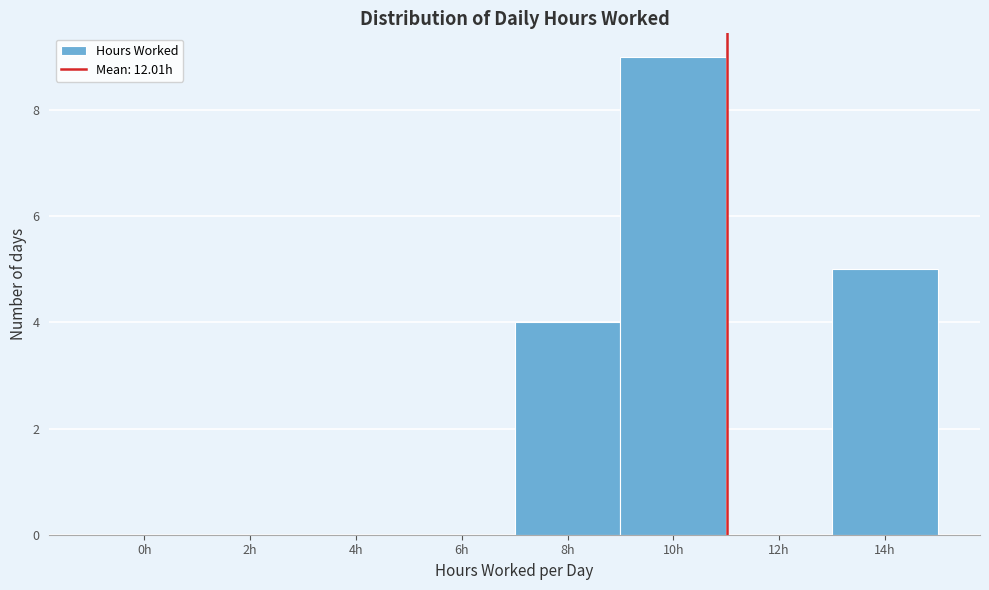

Reading left to right, transcribe all the data shown in this chart.

0h=0	2h=0	4h=0	6h=0	8h=4	10h=9	12h=0	14h=5